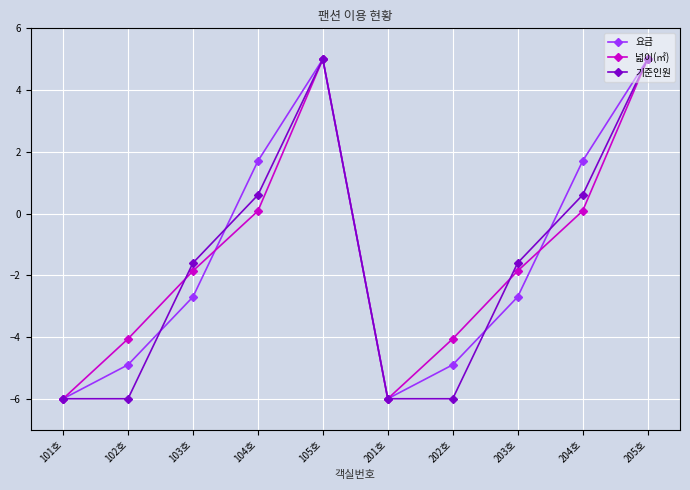

What is the label of the 4th point from the right?

202호